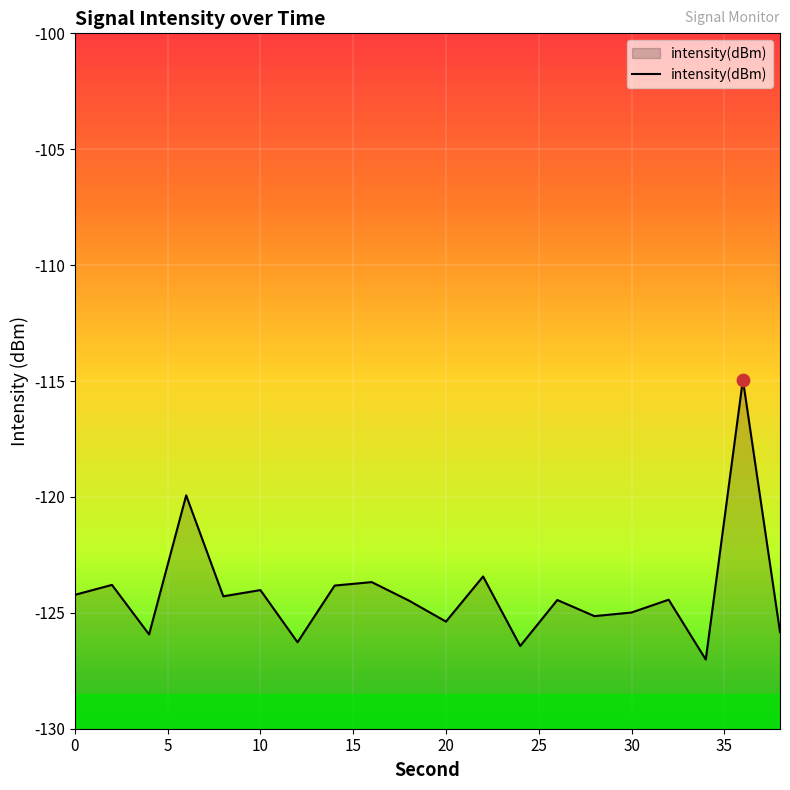

What is the change in value from 6 to 8?

-4.4